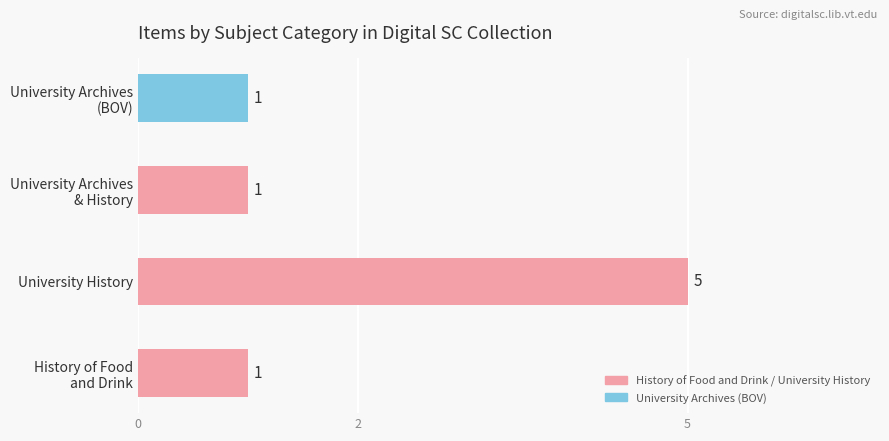

The value at University History is 2. True or false?

False